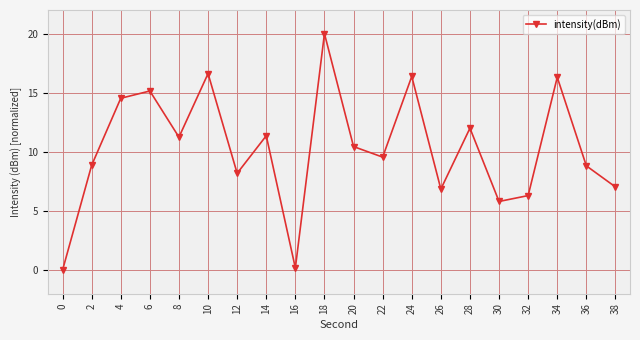

What is the change in value from 22 to 24?

+6.8